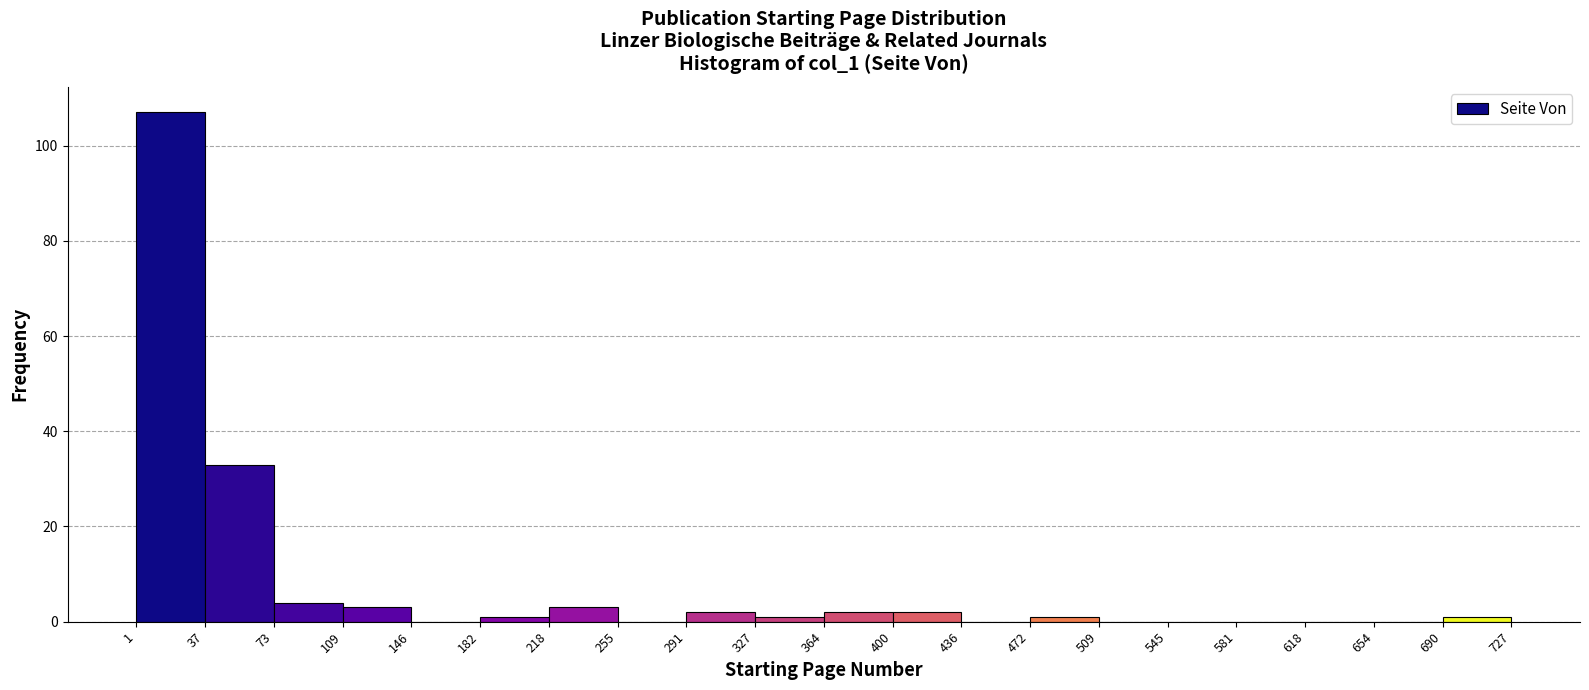

Reading left to right, list every bar in this chart as the range it spans on the x-axis followed by its height. The values are not printed on the chart, so give them approximately, as read against the axis.

1 to 37: 108
37 to 73: 34
73 to 109: 4
109 to 146: 4
146 to 182: 0
182 to 218: under 2
218 to 255: 4
255 to 291: 0
291 to 327: 2
327 to 364: under 2
364 to 400: 2
400 to 436: 2
436 to 472: 0
472 to 509: under 2
509 to 545: 0
545 to 581: 0
581 to 618: 0
618 to 654: 0
654 to 690: 0
690 to 727: under 2